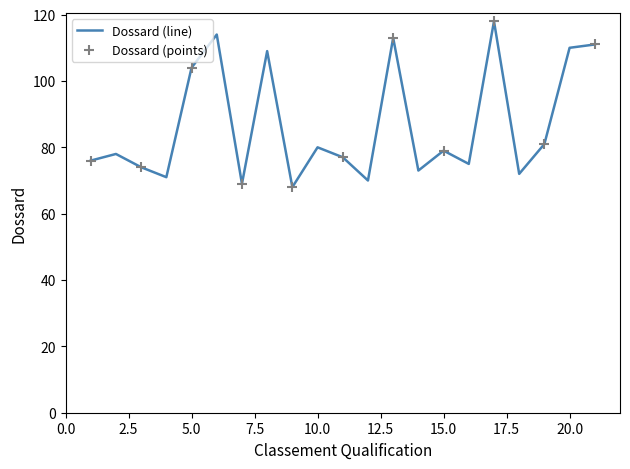

What is the greatest value displayed?

118